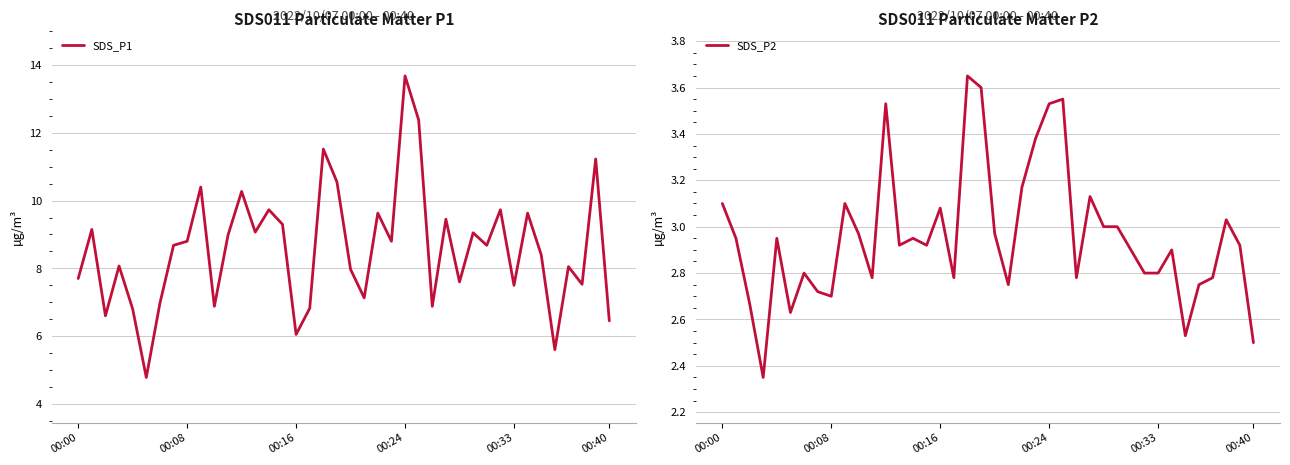

What is the sum of the SDS_P1 values at 17 and 27?

16.3